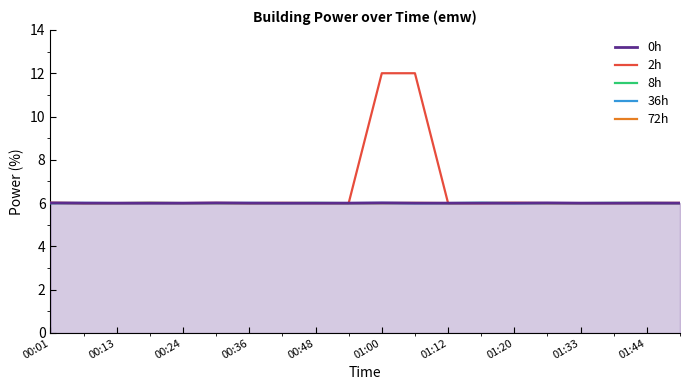

What is the highest value of the 8h series?

6.0